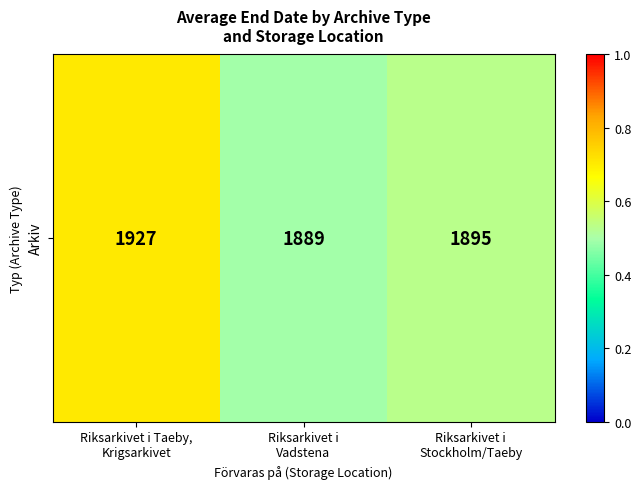

How many series are shown in this chart?

1